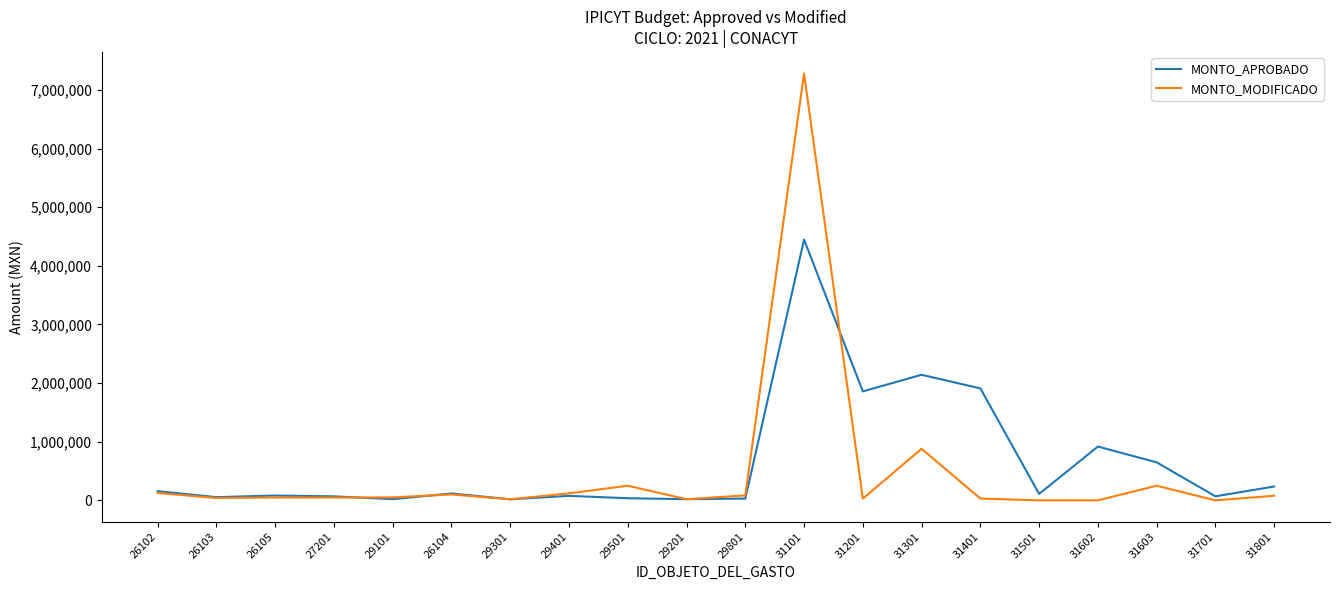

What is the sum of the MONTO_MODIFICADO values at 31201 and 27201?

80000